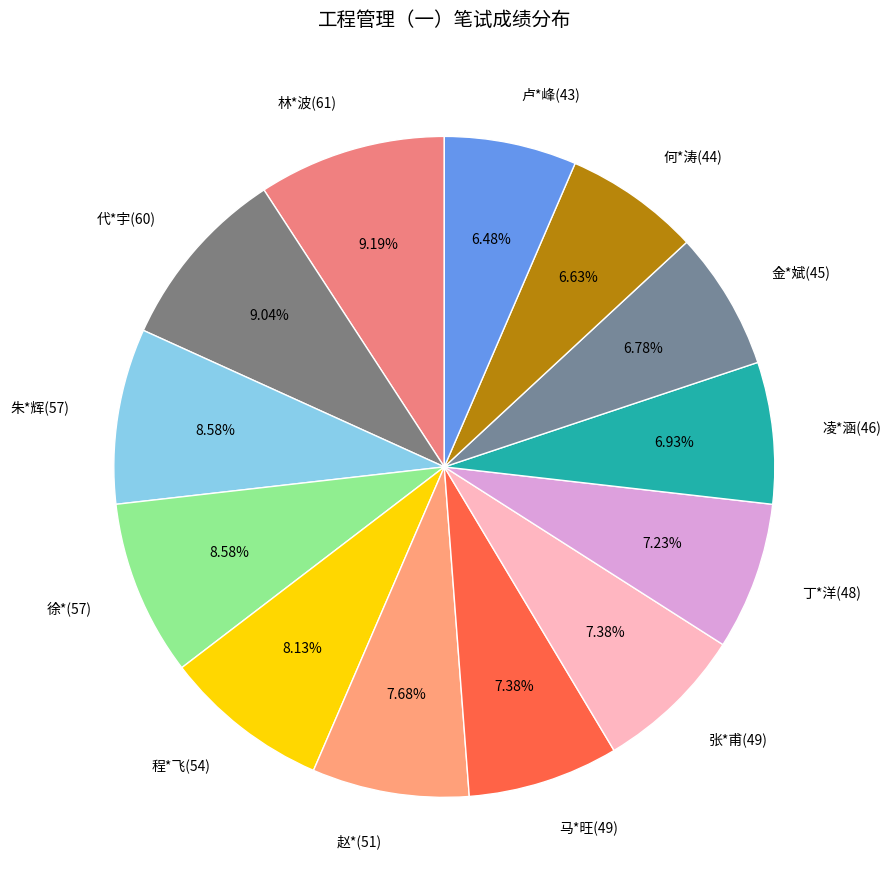

How many slices are in this pie chart?

13